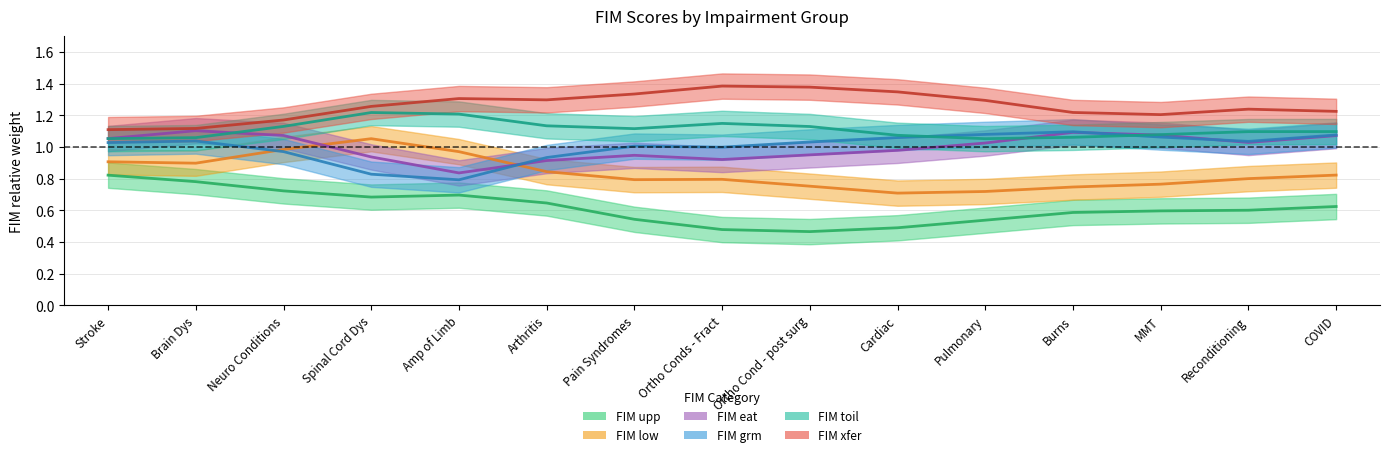

What is the sum of all FIM eat values?

15.0